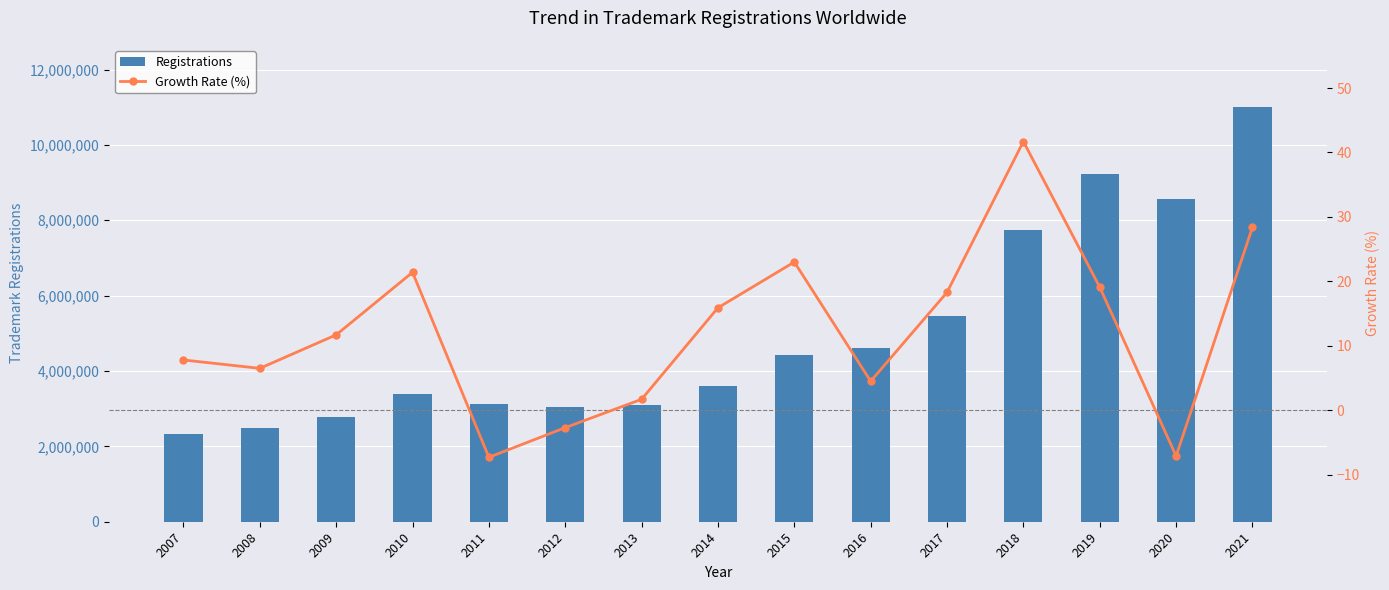

Count the number of categories in the chart.

15